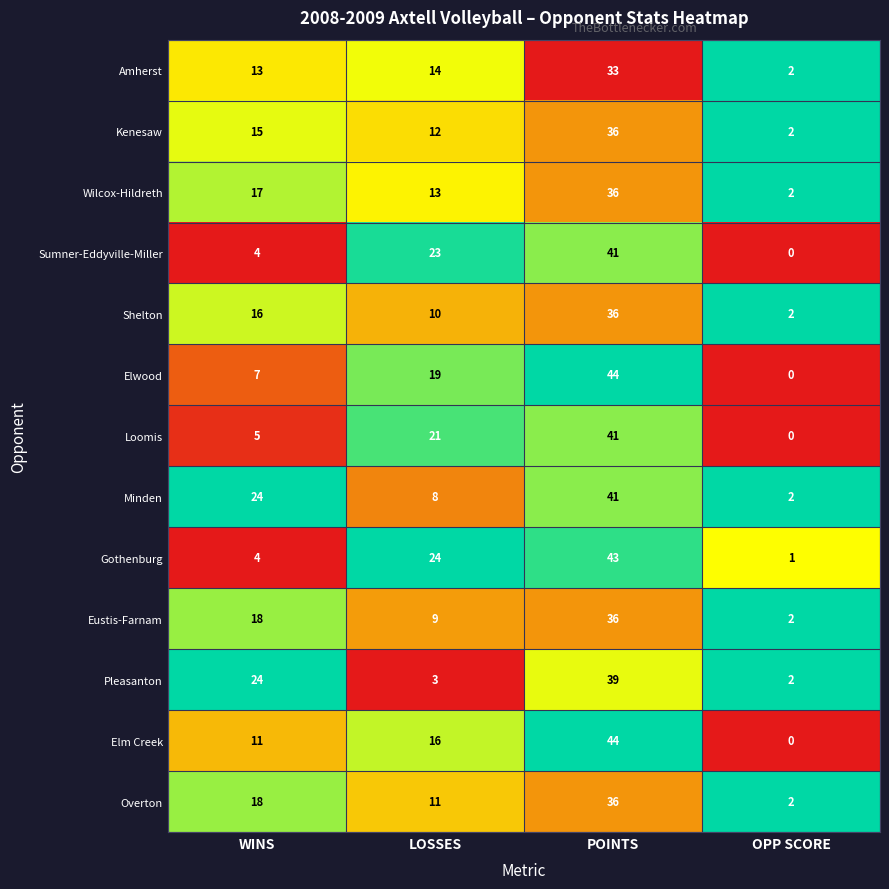

How many Elm Creek values are between 11 and 44?

3